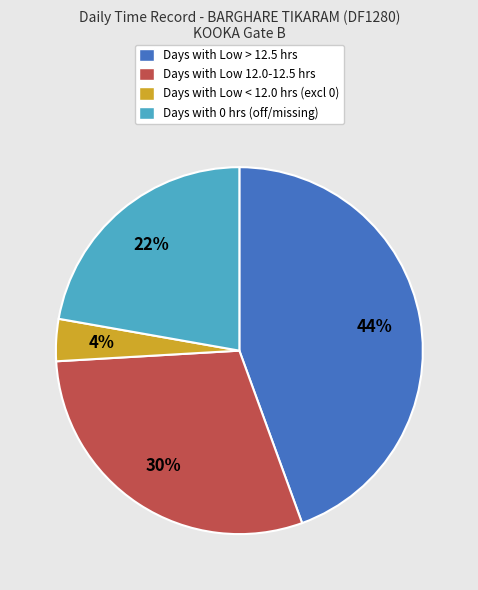

Is there any slice that represents more than half of the pie?

No